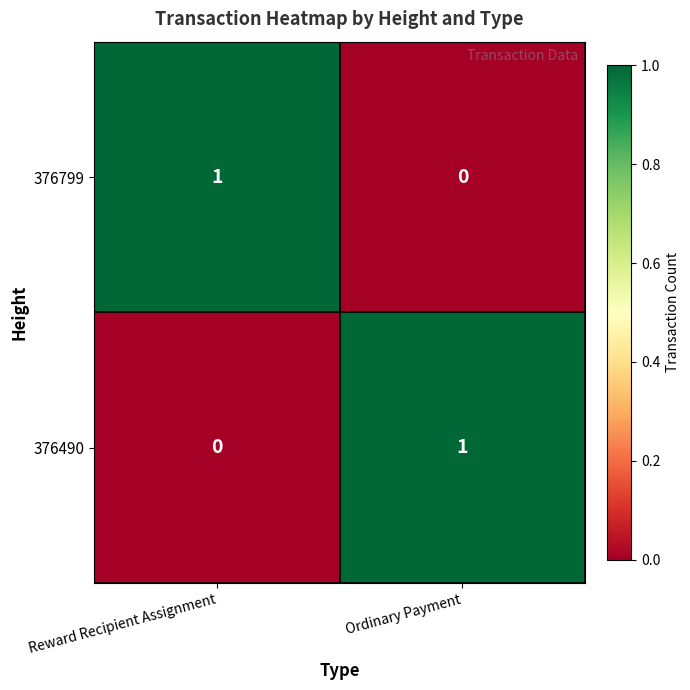

The value of 376799 at Reward Recipient Assignment is 2. True or false?

False